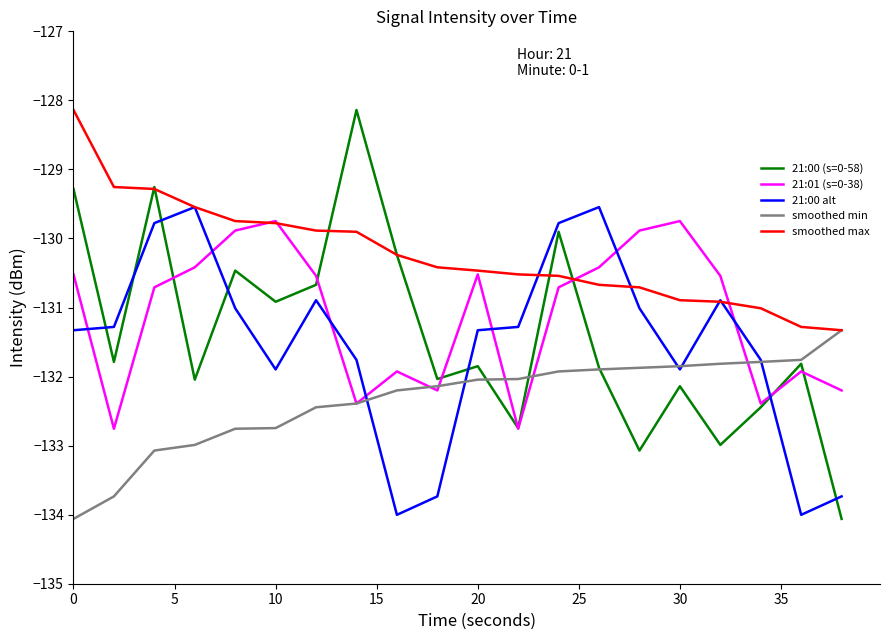

Which series has the largest range (max minus min)?

21:00 (s=0-58)